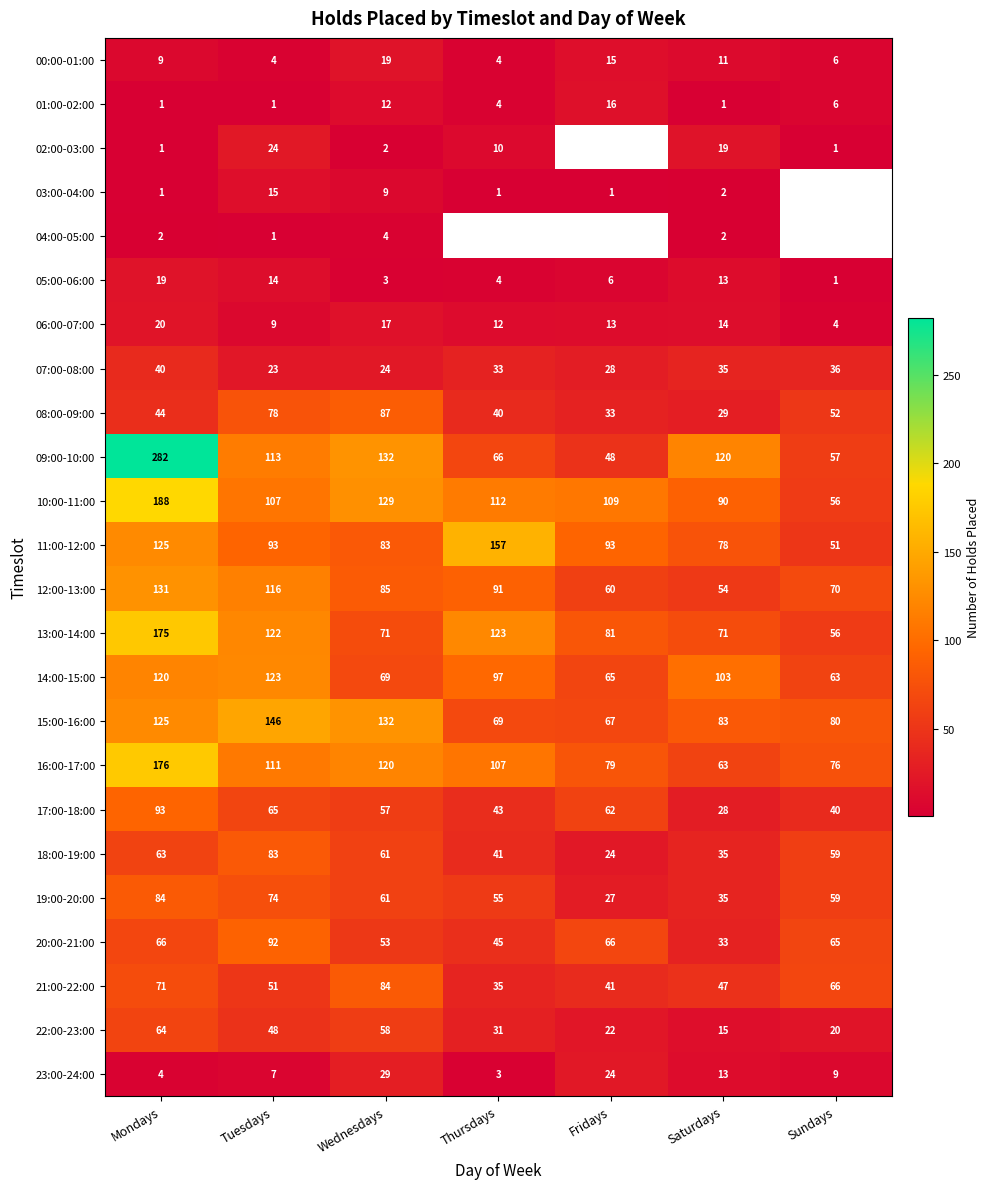

True or false: 12:00-13:00 has a value of 131 at Mondays.

True